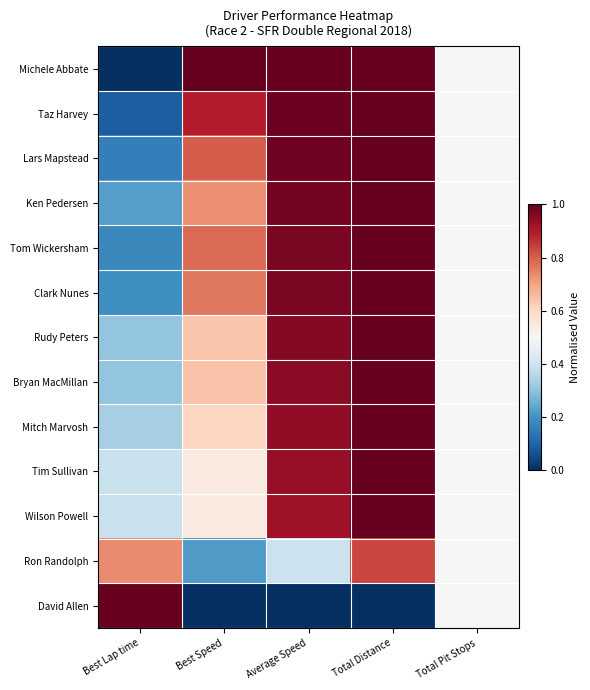

Which series has the largest total across all categories?

Michele Abbate